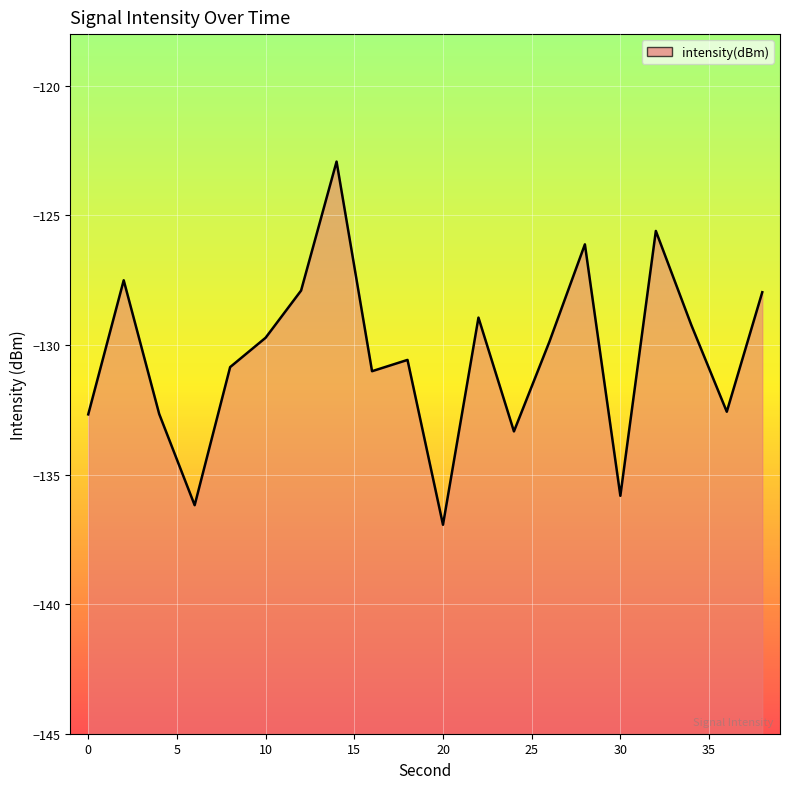

Rank the categories by value from lowest to highest.

20, 6, 30, 24, 0, 4, 36, 16, 8, 18, 26, 10, 34, 22, 38, 12, 2, 28, 32, 14